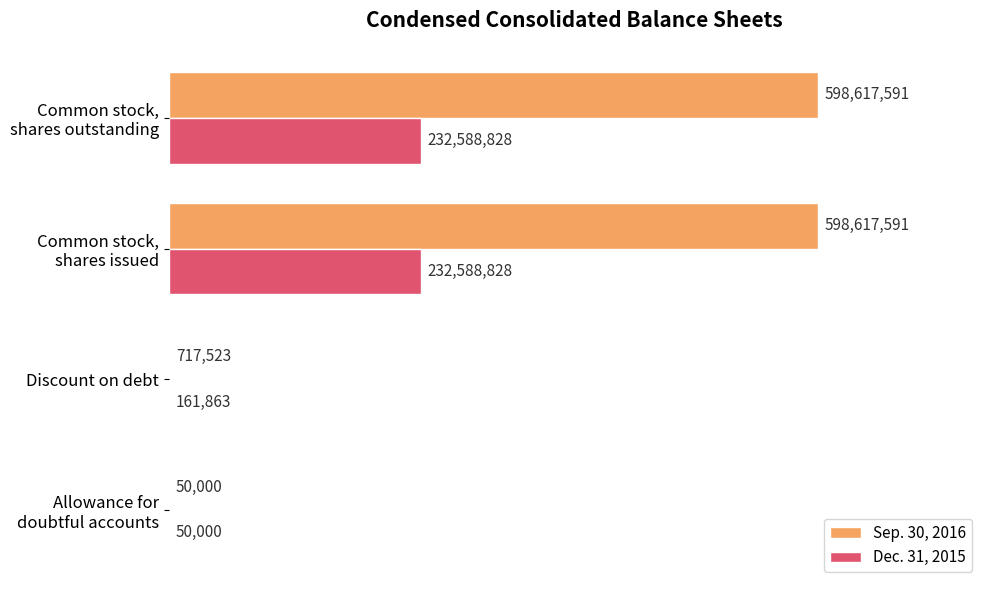

Reading right to left, extract all data points from this chart.

Sep. 30, 2016: 598617591	598617591	717523	50000
Dec. 31, 2015: 232588828	232588828	161863	50000